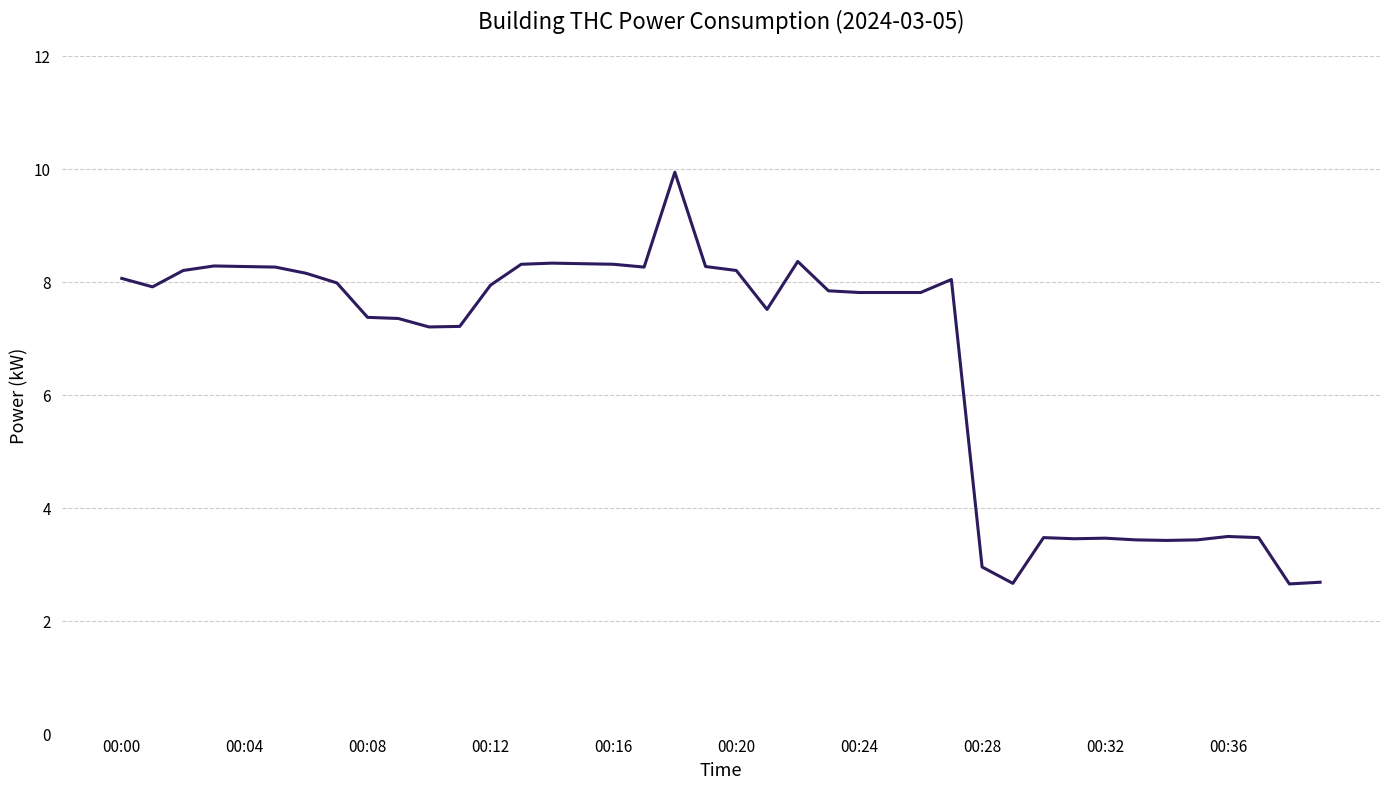

What is the greatest value displayed?

9.9